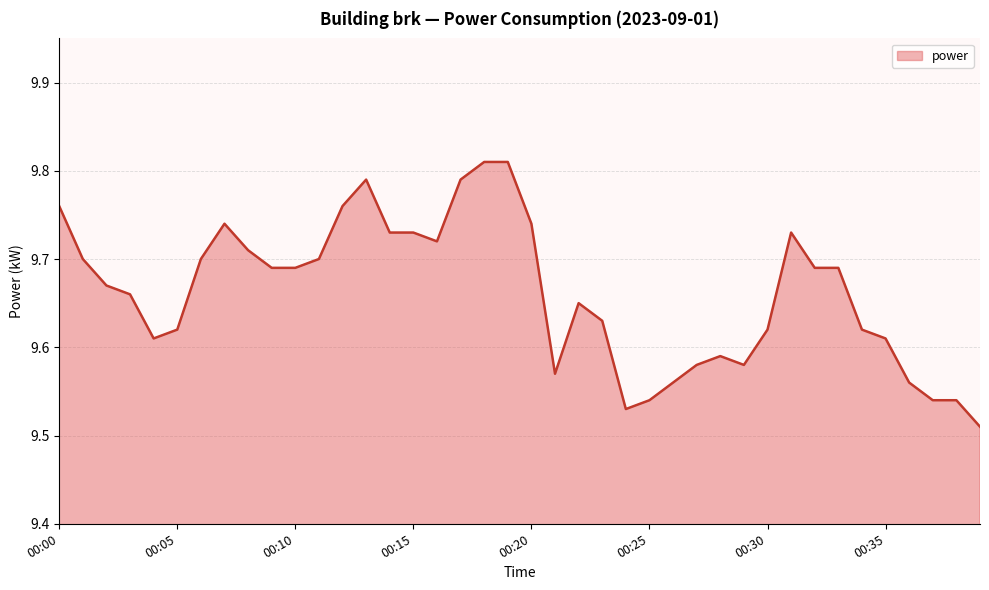

Where is the first local maximum?

00:07